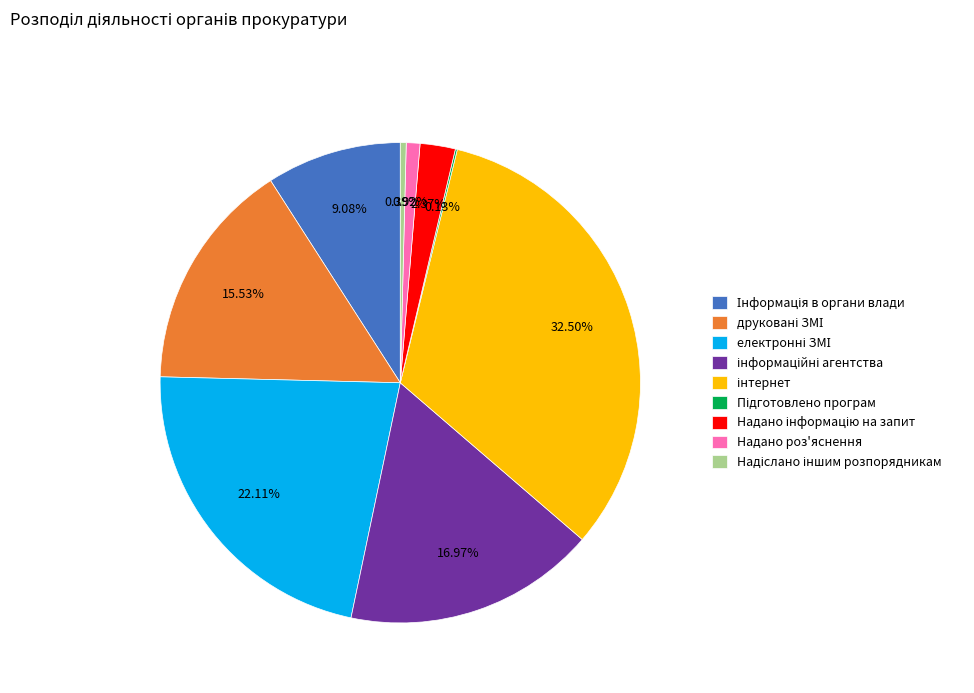

Is there a majority slice in this chart?

No